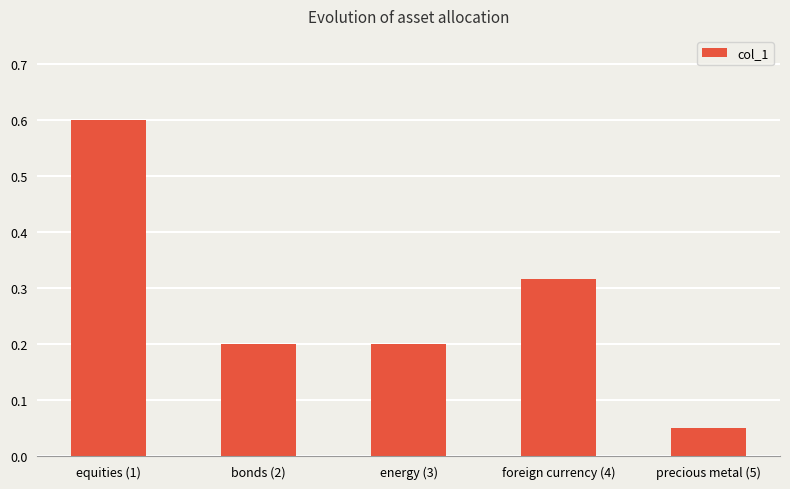

The chart shows a value of 0.2 at energy (3). True or false?

True